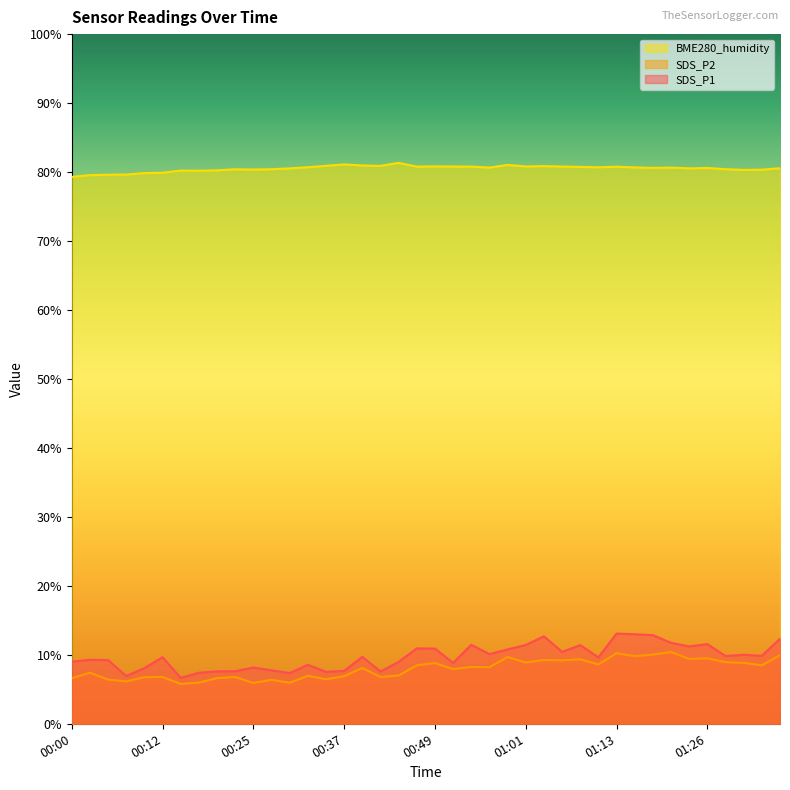

What is the sum of the SDS_P2 values at 00:59 and 01:21?

20.1